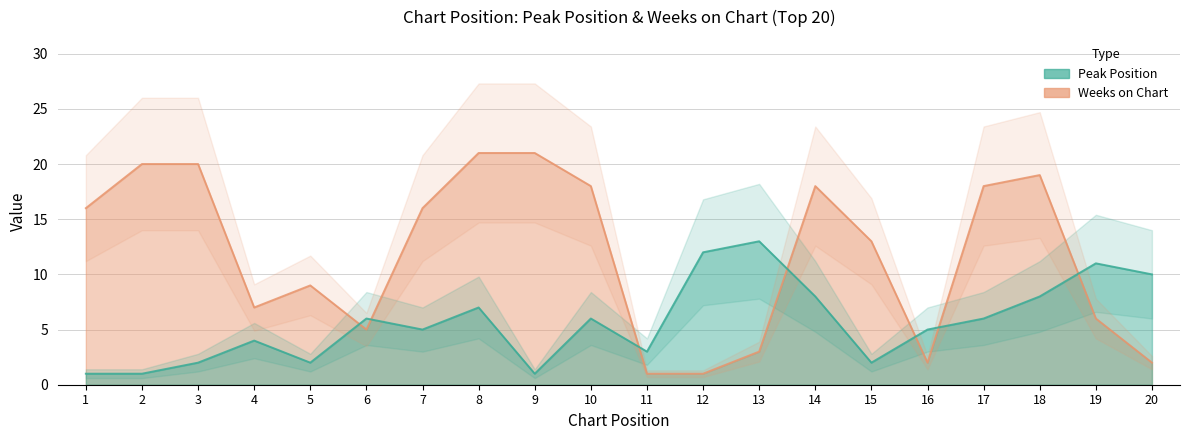

What are all the series names shown in the legend?

Peak Position, Weeks on Chart